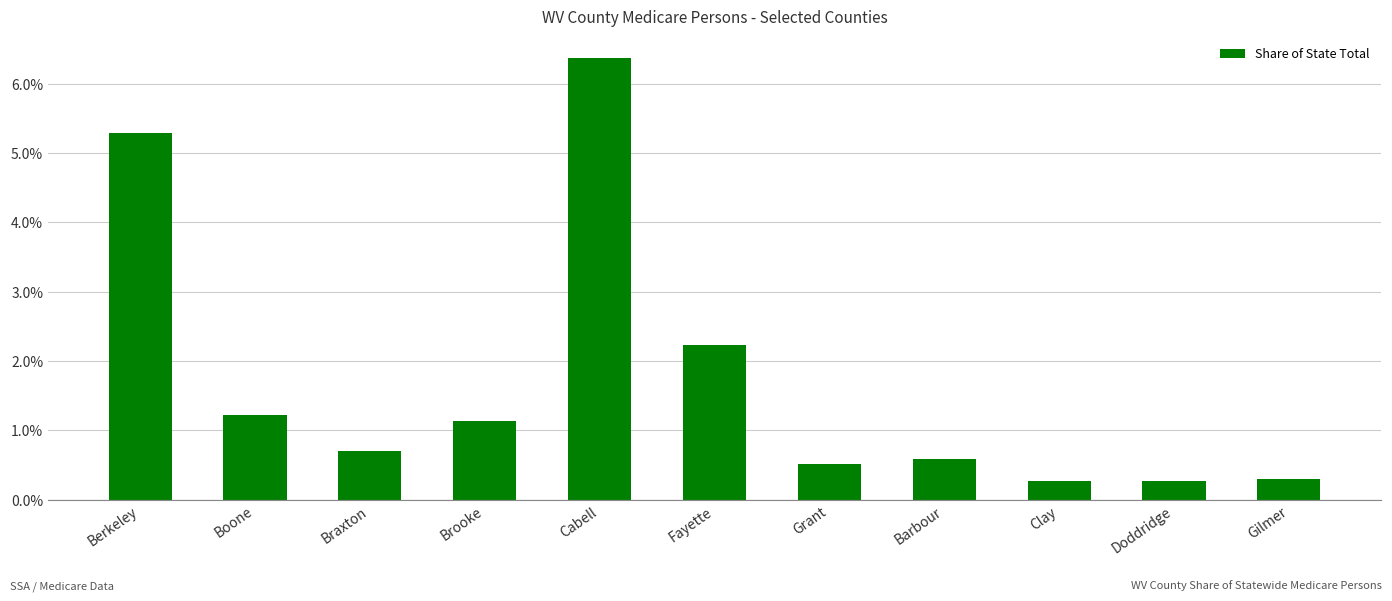

Rank the categories by value from highest to lowest.

Cabell, Berkeley, Fayette, Boone, Brooke, Braxton, Barbour, Grant, Gilmer, Doddridge, Clay